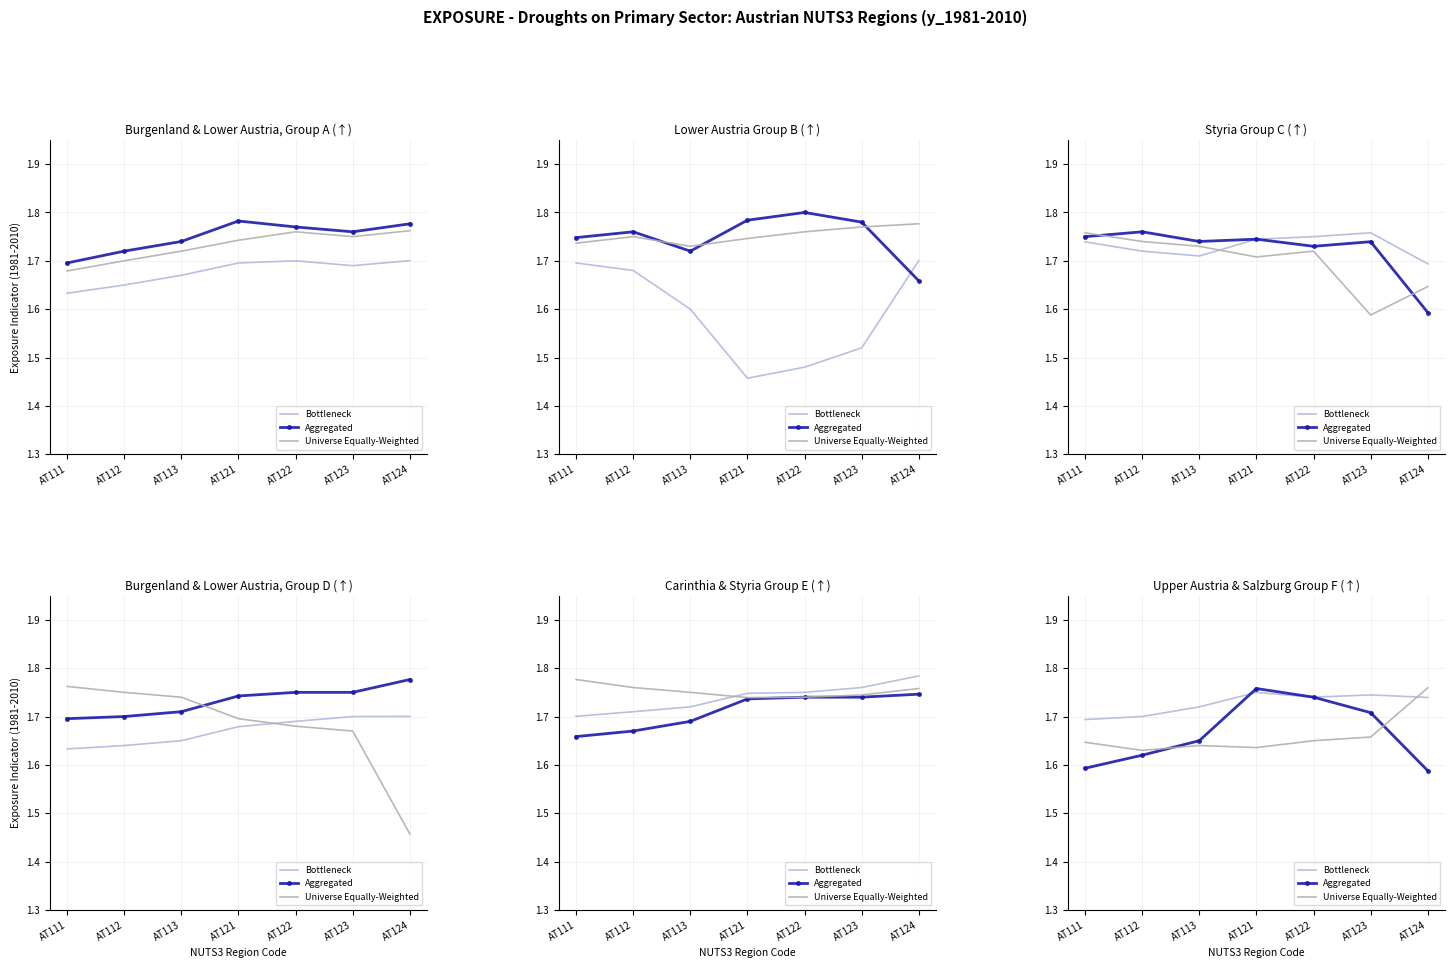

What is the value of the Bottleneck point at the 7th from the left?

1.7